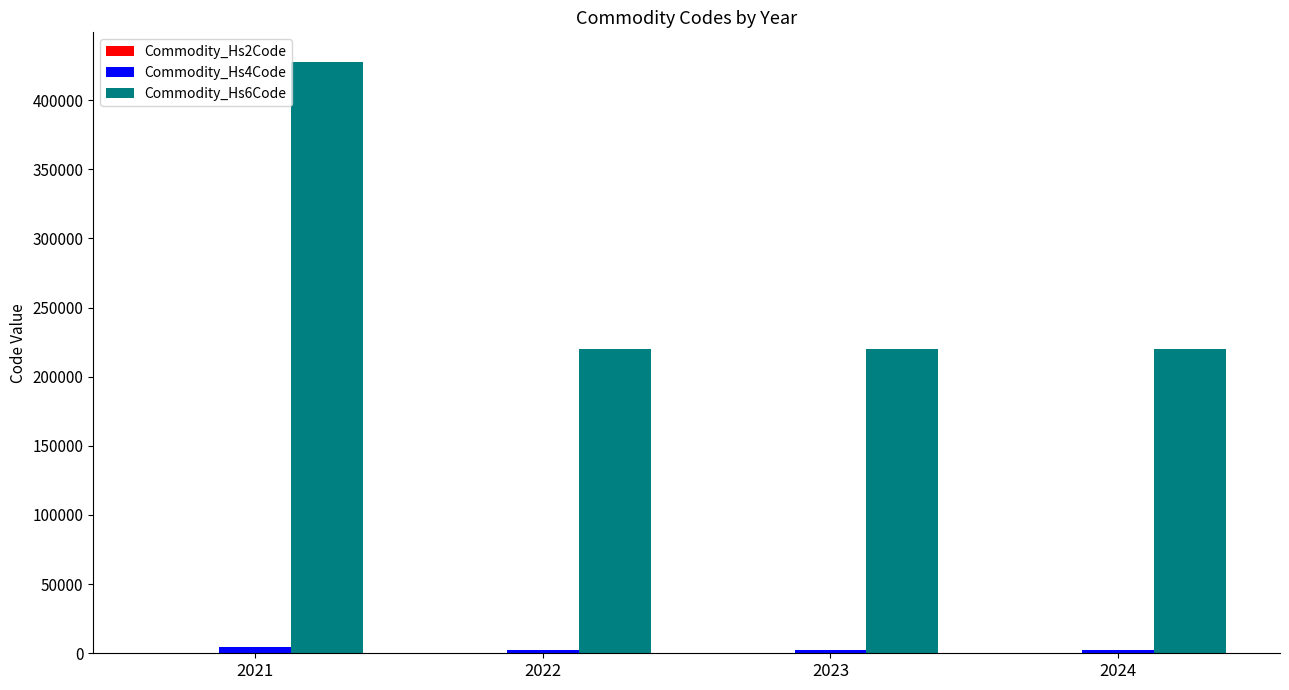

Count the number of categories in the chart.

4